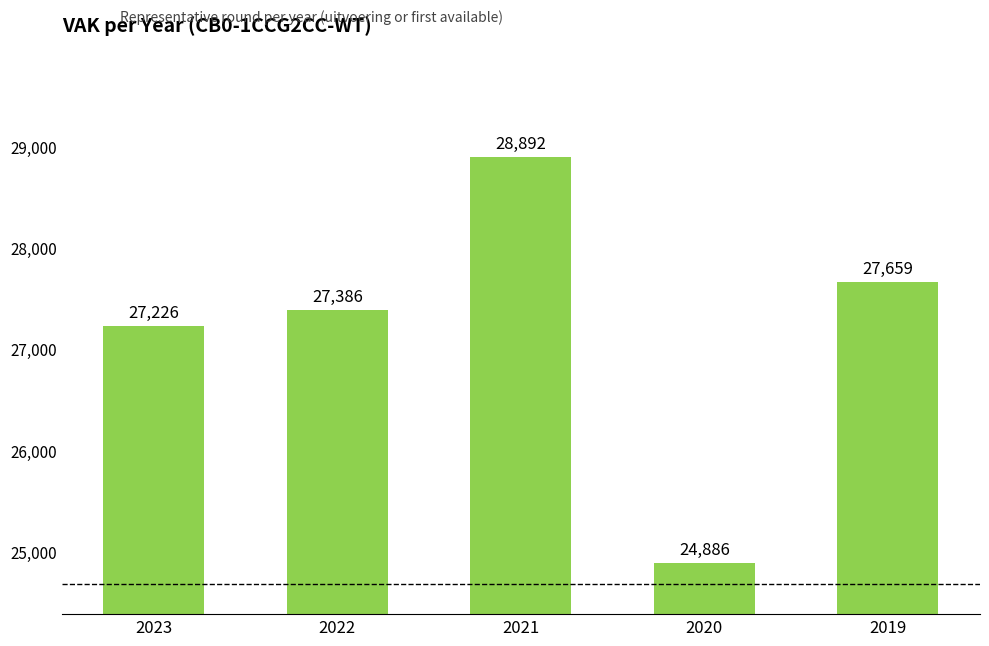

What is the greatest value displayed?

28892